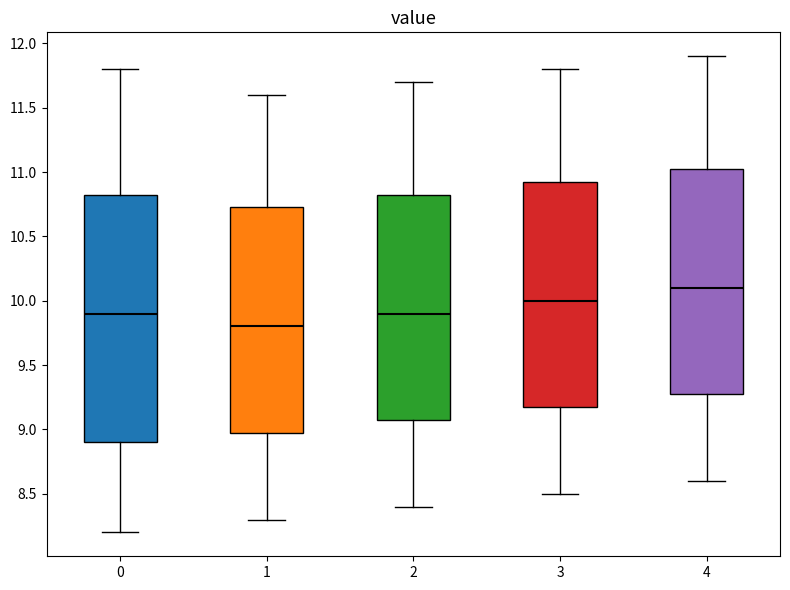

Reading left to right, transcribe this box plot: for each box, give where its median line is, the range the box spans, and where its two whiskers end, as read against the y-axis. The values are not printed on the chart, so give them approximately, as read against the axis.

0: median 9.90, box 8.90 to 10.85, whiskers 8.20 to 11.80
1: median 9.80, box 9.00 to 10.75, whiskers 8.30 to 11.60
2: median 9.90, box 9.10 to 10.85, whiskers 8.40 to 11.70
3: median 10.00, box 9.20 to 10.95, whiskers 8.50 to 11.80
4: median 10.10, box 9.30 to 11.05, whiskers 8.60 to 11.90